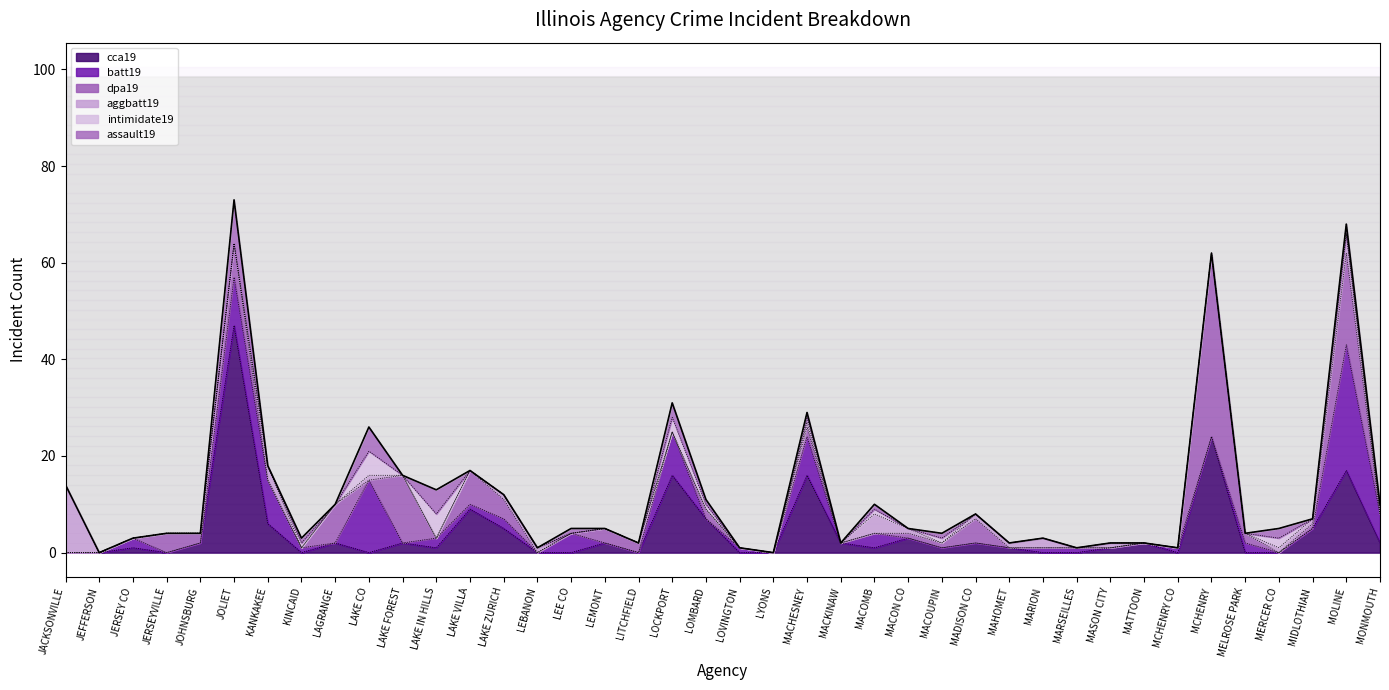

At LOCKPORT, list the series in order from smallest to largest.

dpa19, aggbatt19, intimidate19, assault19, batt19, cca19